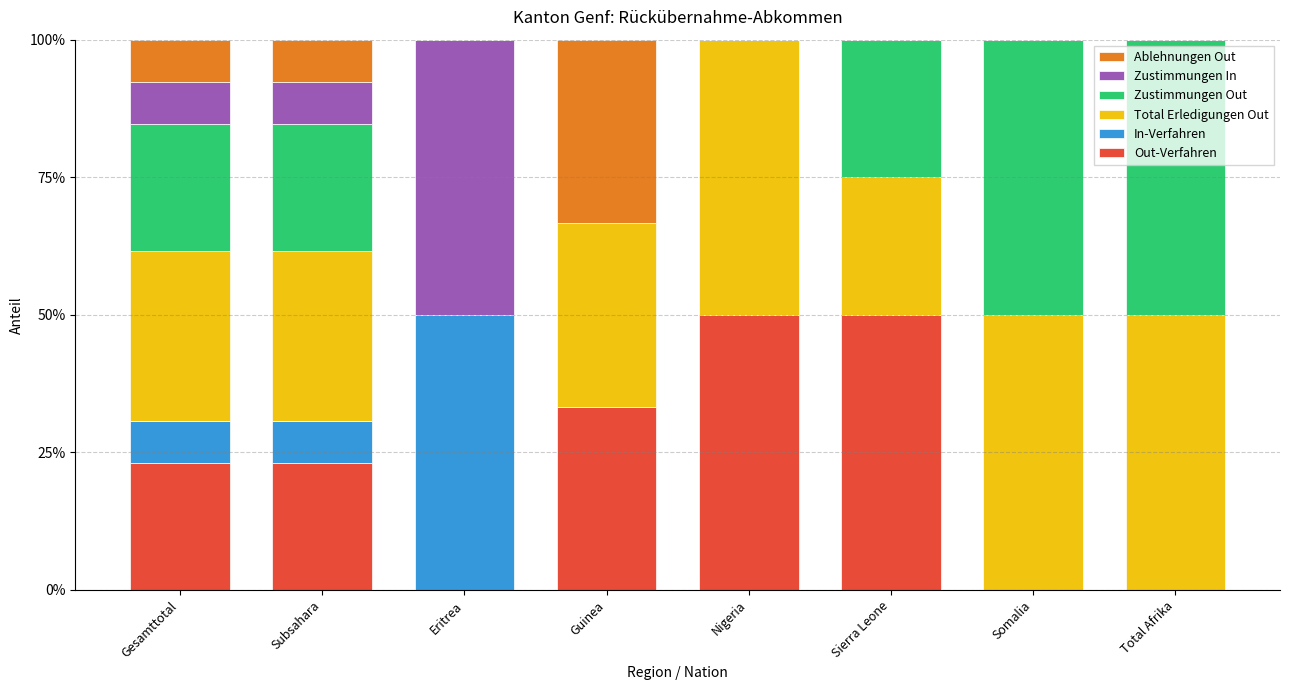

Are the bars grouped side by side (vs. stacked)?

No